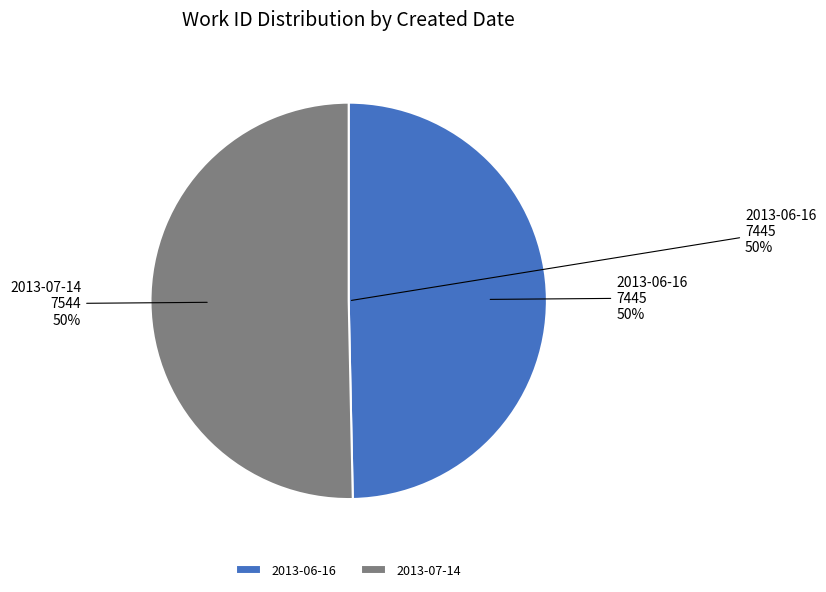

The 2013-07-14 slice represents 43% of the pie. True or false?

False